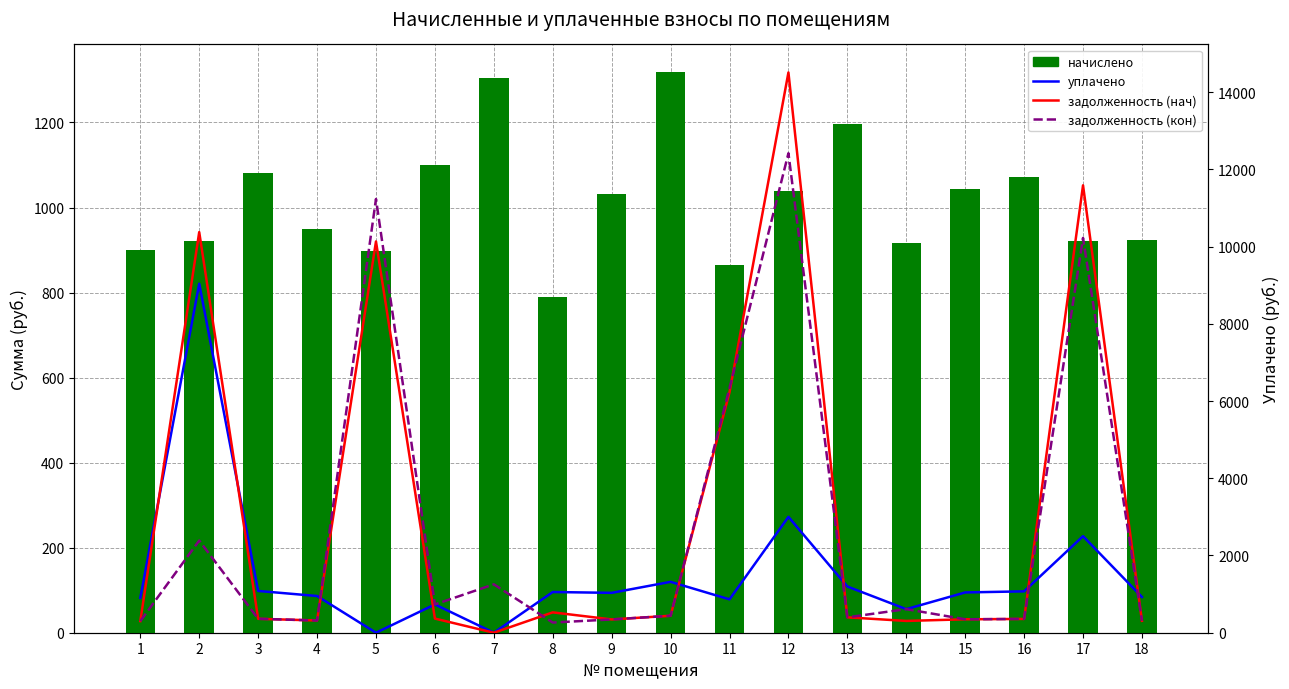

Reading right to left, transcribe all the data shown in this chart.

начислено: 924.5	922.3	1071.4	1043.3	915.8	1196.6	1039.0	864.0	1317.6	1032.5	790.6	1304.6	1099.4	898.6	950.4	1082.2	920.2	900.7
уплачено: 924.5	2500.0	1071.4	1043.3	610.6	1196.6	3000.0	864.0	1317.6	1032.5	1054.1	0.0	733.0	0.0	950.4	1082.2	9037.4	900.7
задолженность (нач): 308.2	11584.9	357.1	347.8	305.3	398.9	14507.6	6225.3	439.2	344.2	527.0	0.0	366.5	10131.7	316.8	360.7	10373.3	300.2
задолженность (кон): 308.2	10222.5	357.1	347.8	610.6	398.9	12415.4	6330.6	439.2	344.2	263.5	1252.9	733.0	11230.4	316.8	360.7	2386.7	300.2